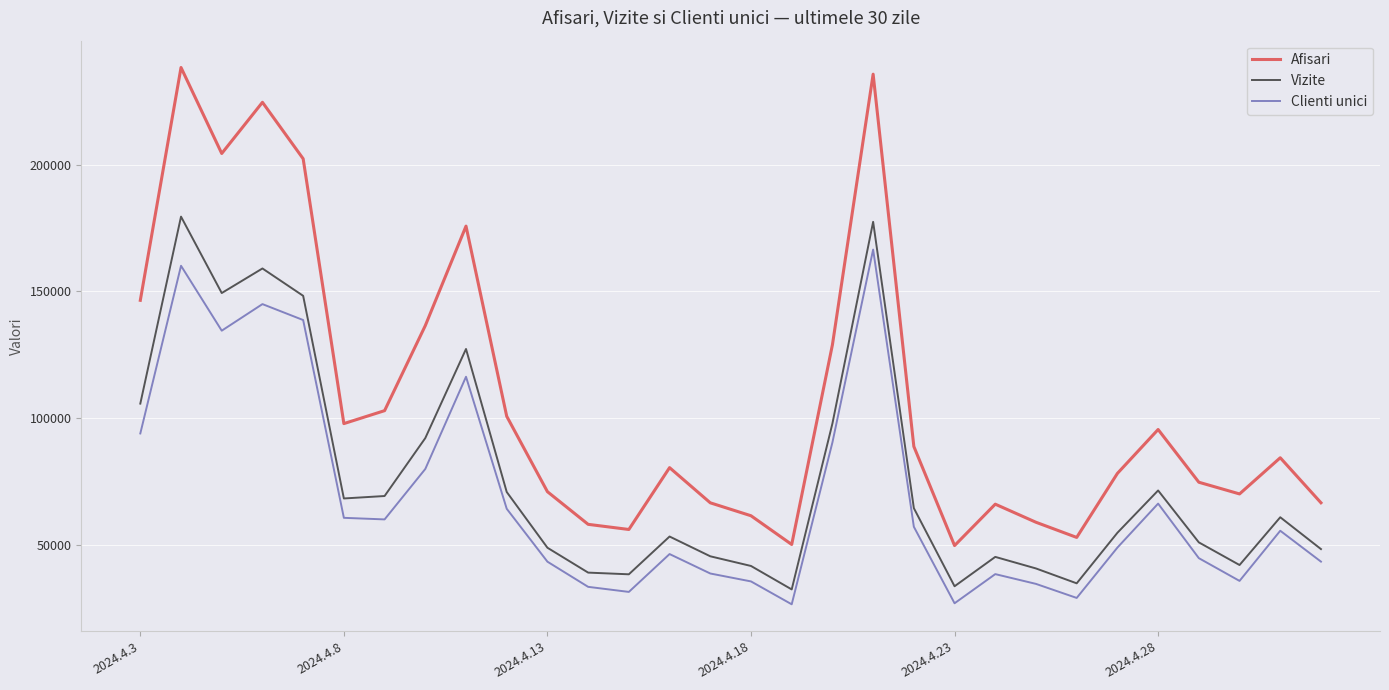

Rank the series by their maximum value, from lowest to highest.

Clienti unici, Vizite, Afisari